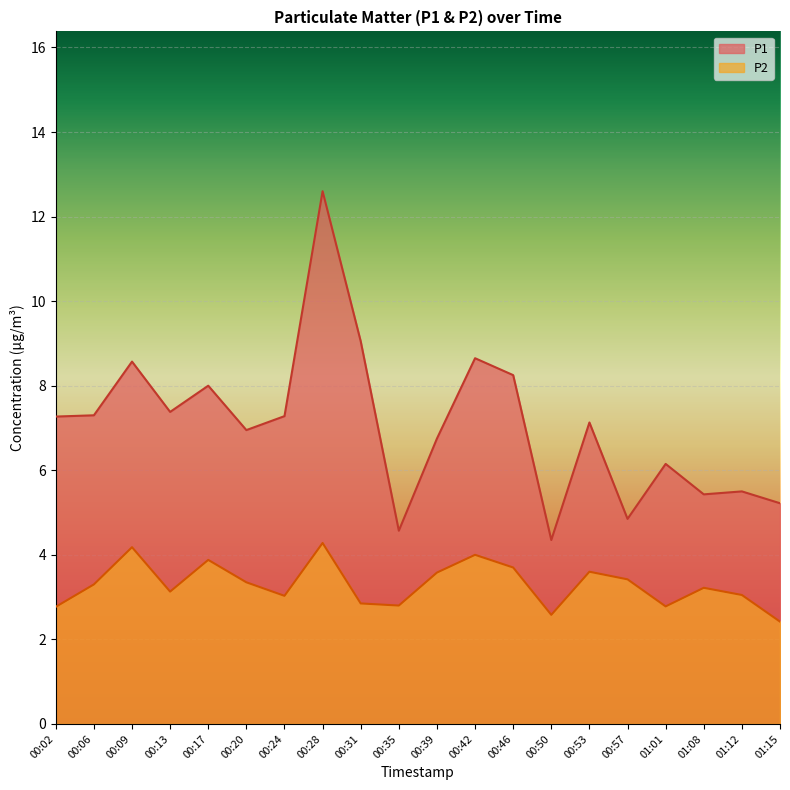

At which category does P1 reach its first local valley?

00:13